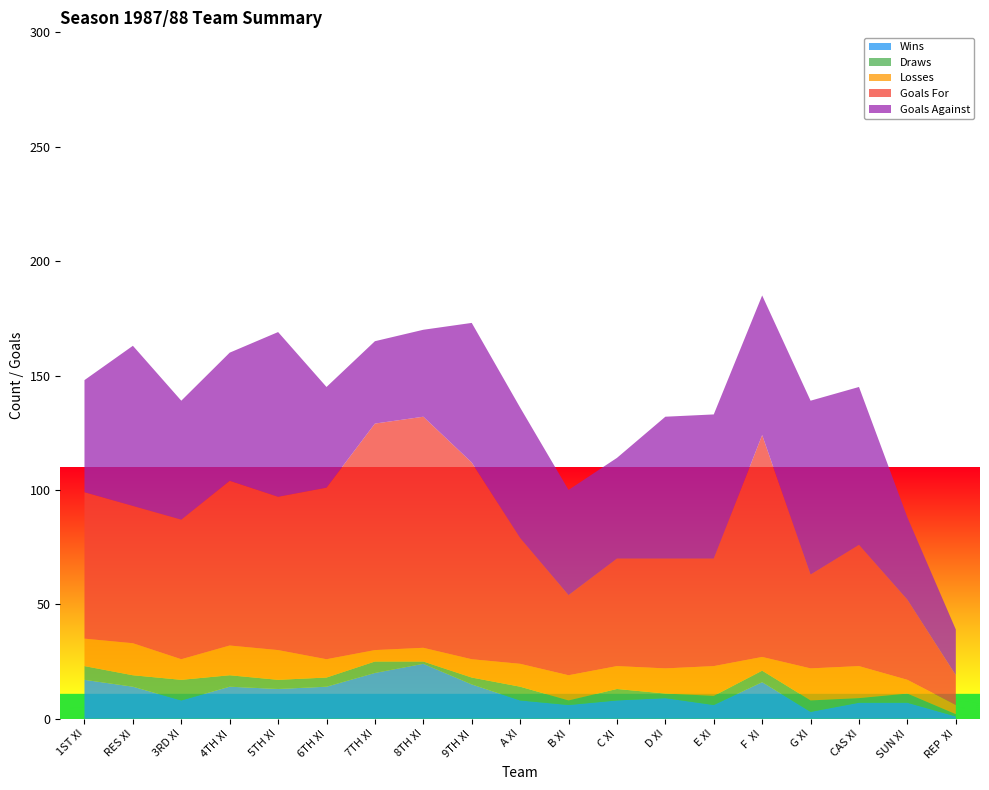

Reading right to left, transcribe all the data shown in this chart.

Wins: 1	7	7	3	16	6	9	8	6	8	15	24	20	14	13	14	8	14	17
Draws: 1	4	2	5	5	4	2	5	2	6	3	1	5	4	4	5	9	5	6
Losses: 4	6	14	14	6	13	11	10	11	10	8	6	5	8	13	13	9	14	12
Goals For: 13	35	53	41	97	47	48	47	35	55	86	101	99	75	67	72	61	60	64
Goals Against: 20	36	69	76	61	63	62	44	46	57	61	38	36	44	72	56	52	70	49